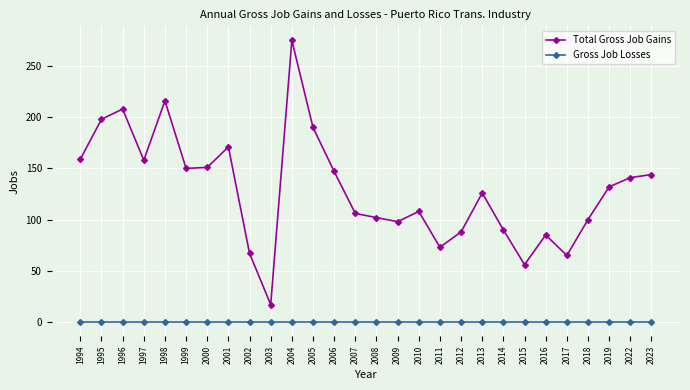

In Total Gross Job Gains, how many points are higher than both neighbors (excluding endpoints)?

7